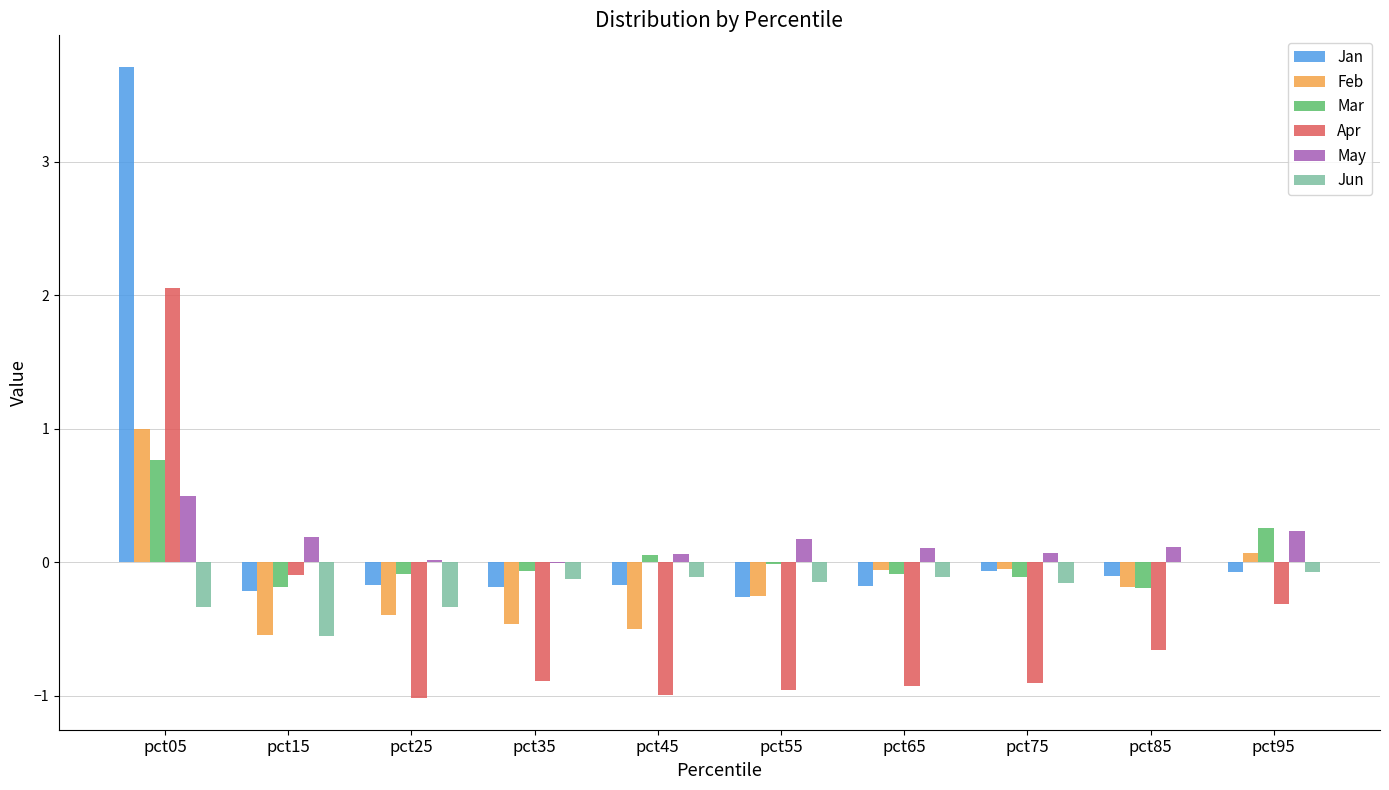

The value of Jun at pct15 is -0.6. True or false?

True